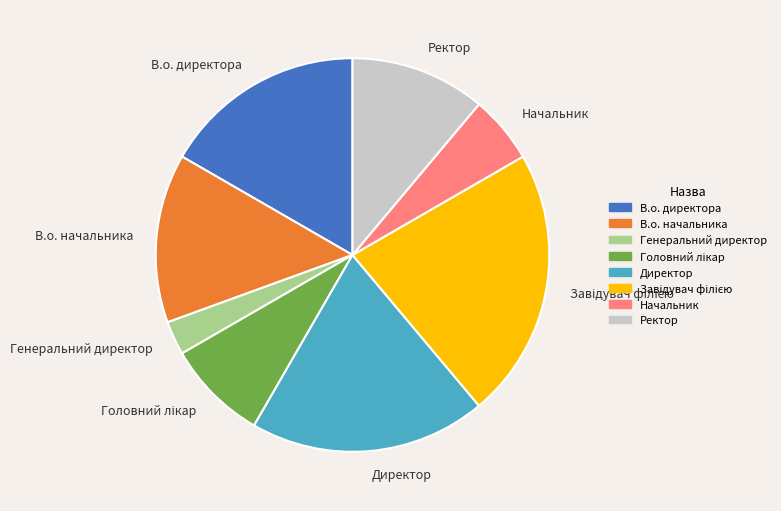

Is there a majority slice in this chart?

No